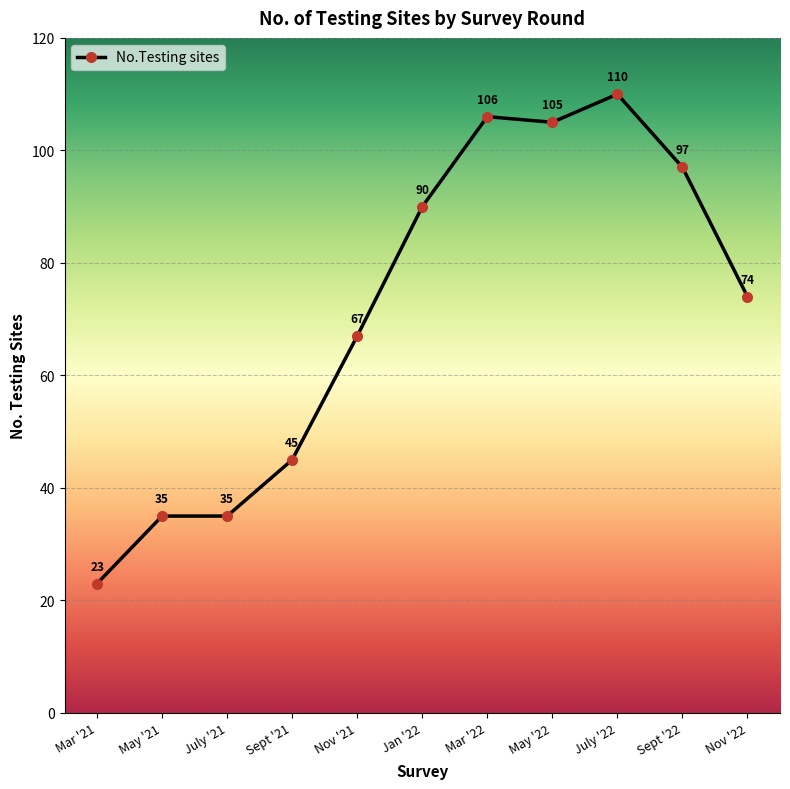

What is the smallest value displayed?

23